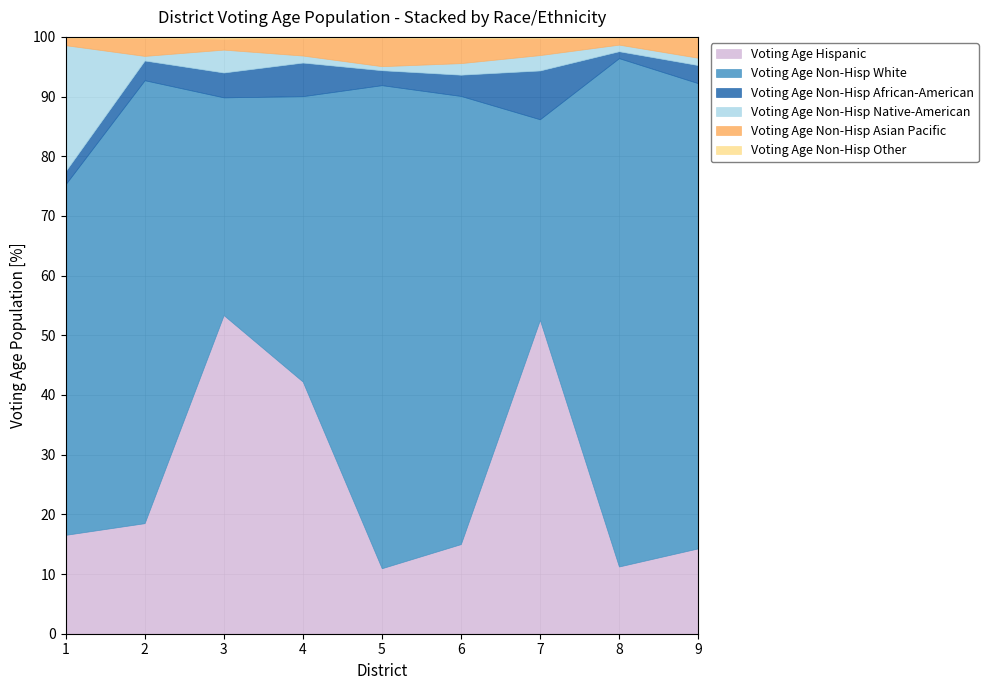

What is the difference between the Voting Age Hispanic values at 7 and 6?

37.6